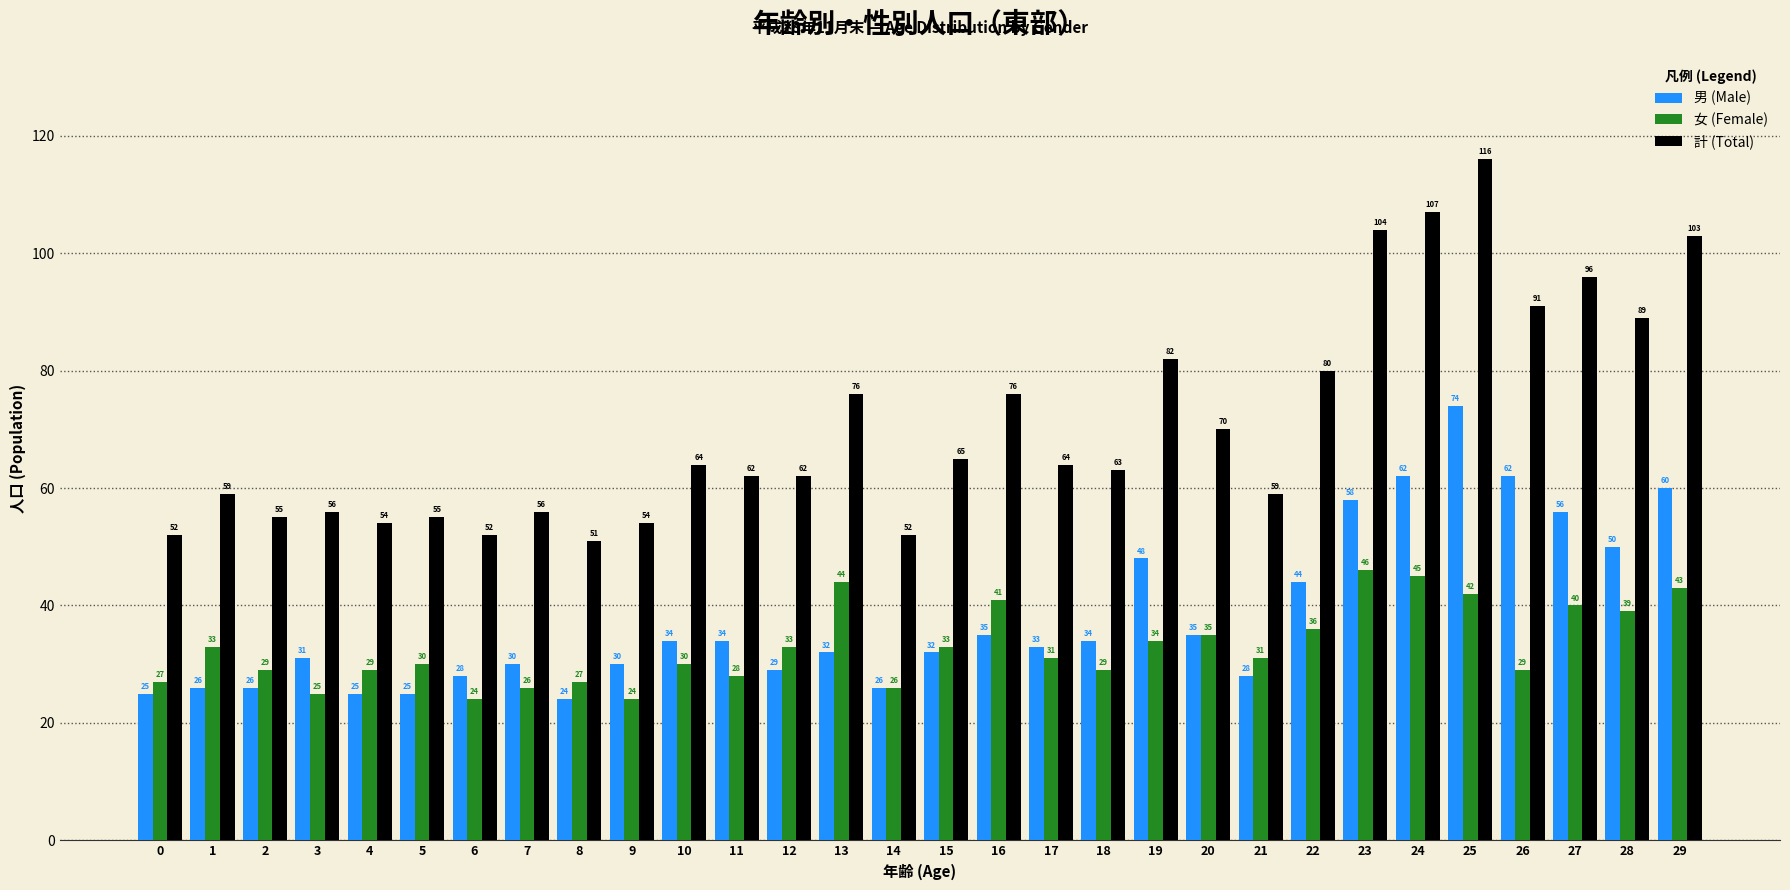

Reading left to right, list all the values displayed in this chart.

男 (Male): 0=25	1=26	2=26	3=31	4=25	5=25	6=28	7=30	8=24	9=30	10=34	11=34	12=29	13=32	14=26	15=32	16=35	17=33	18=34	19=48	20=35	21=28	22=44	23=58	24=62	25=74	26=62	27=56	28=50	29=60
女 (Female): 0=27	1=33	2=29	3=25	4=29	5=30	6=24	7=26	8=27	9=24	10=30	11=28	12=33	13=44	14=26	15=33	16=41	17=31	18=29	19=34	20=35	21=31	22=36	23=46	24=45	25=42	26=29	27=40	28=39	29=43
計 (Total): 0=52	1=59	2=55	3=56	4=54	5=55	6=52	7=56	8=51	9=54	10=64	11=62	12=62	13=76	14=52	15=65	16=76	17=64	18=63	19=82	20=70	21=59	22=80	23=104	24=107	25=116	26=91	27=96	28=89	29=103